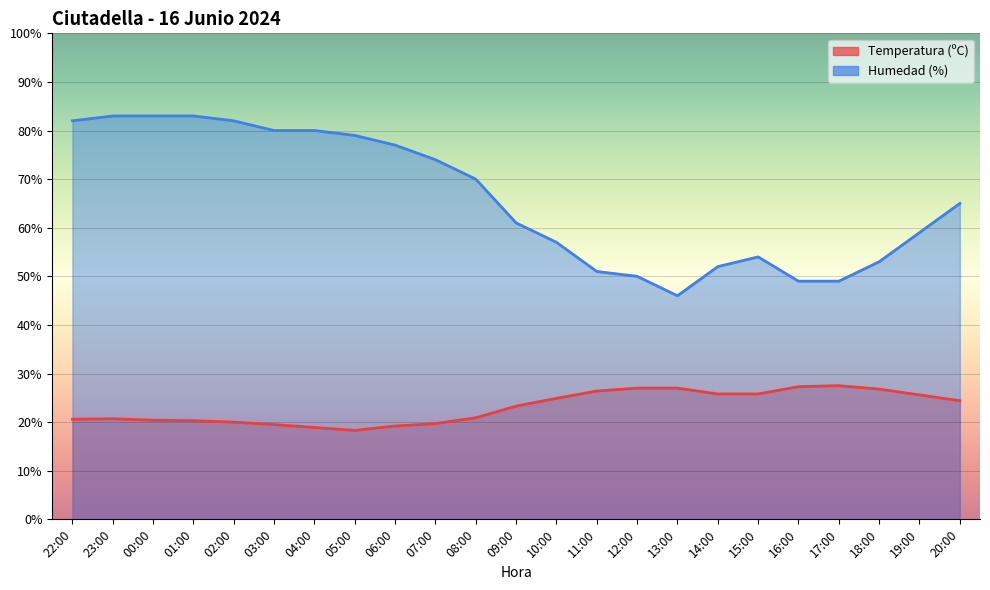

How many lines are shown in the chart?

2